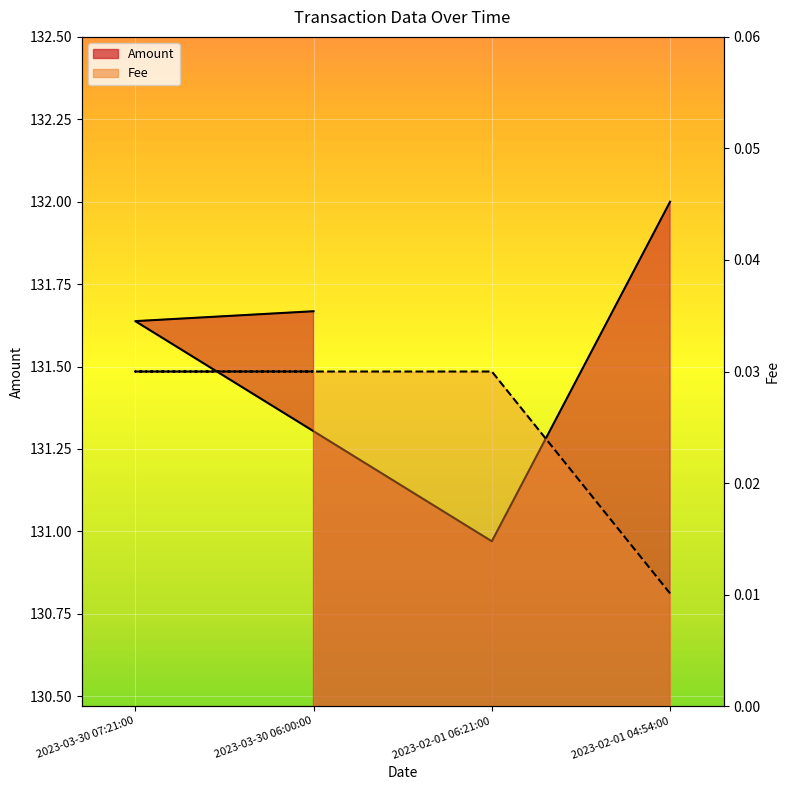

Where does the Amount series first go above 131?

2023-02-01 04:54:00